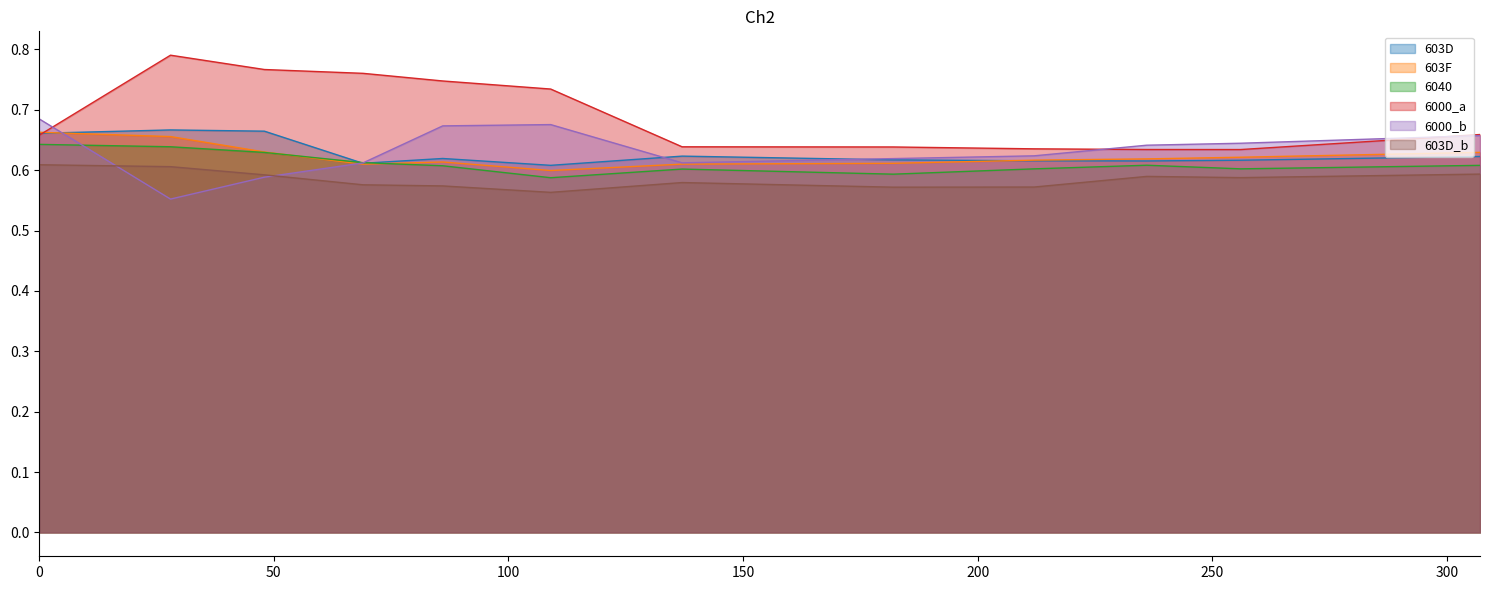

Which series ends up on top after the final intersection of 603D and 6000_a?

6000_a